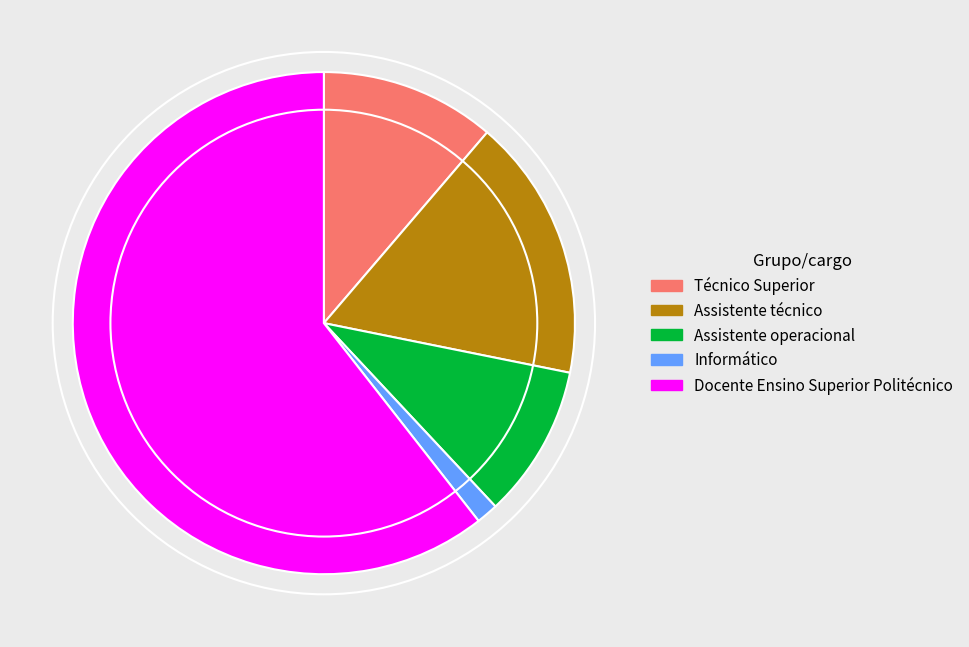

Which has a higher value, Assistente técnico or Assistente operacional?

Assistente técnico